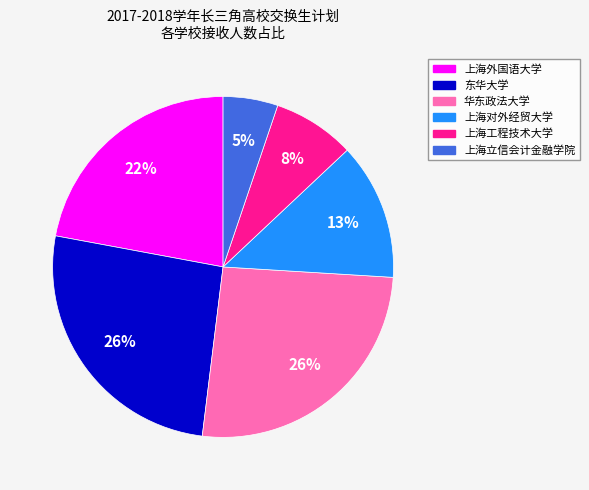

To the nearest percent, what portion does 上海外国语大学 represent?

22%